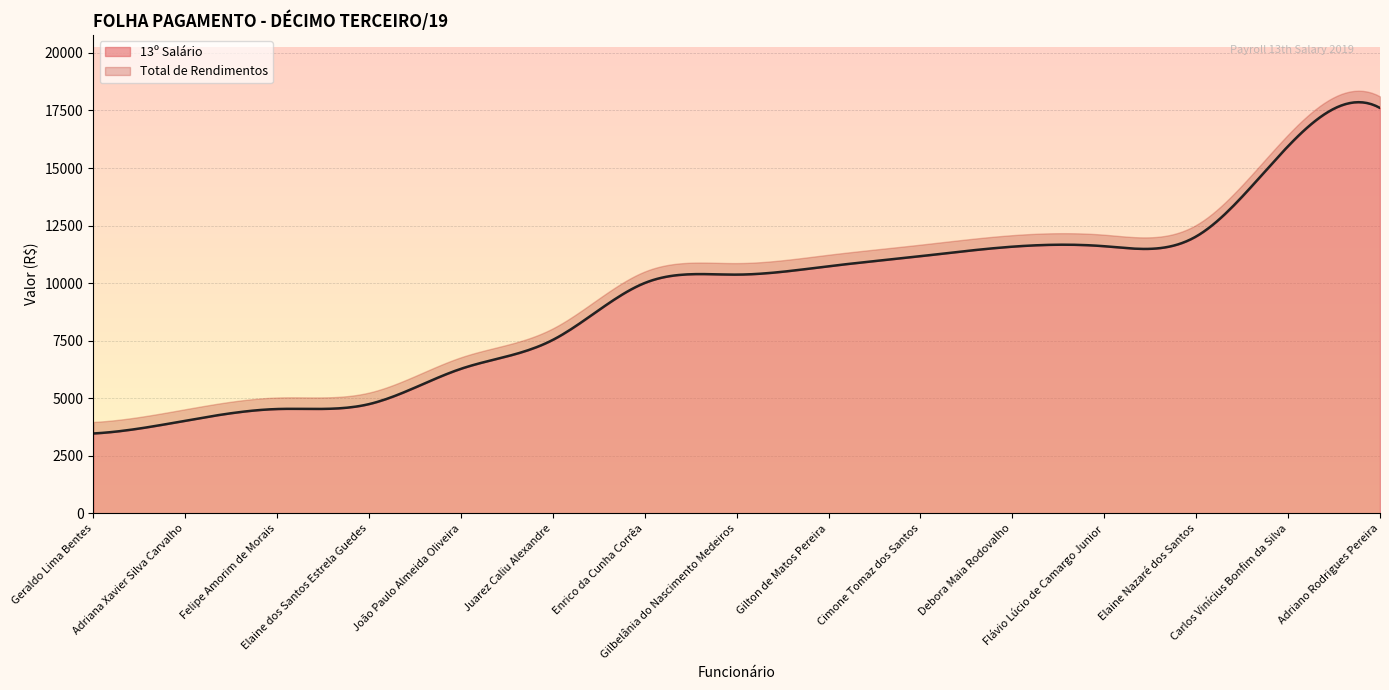

How many distinct data groups are displayed?

2